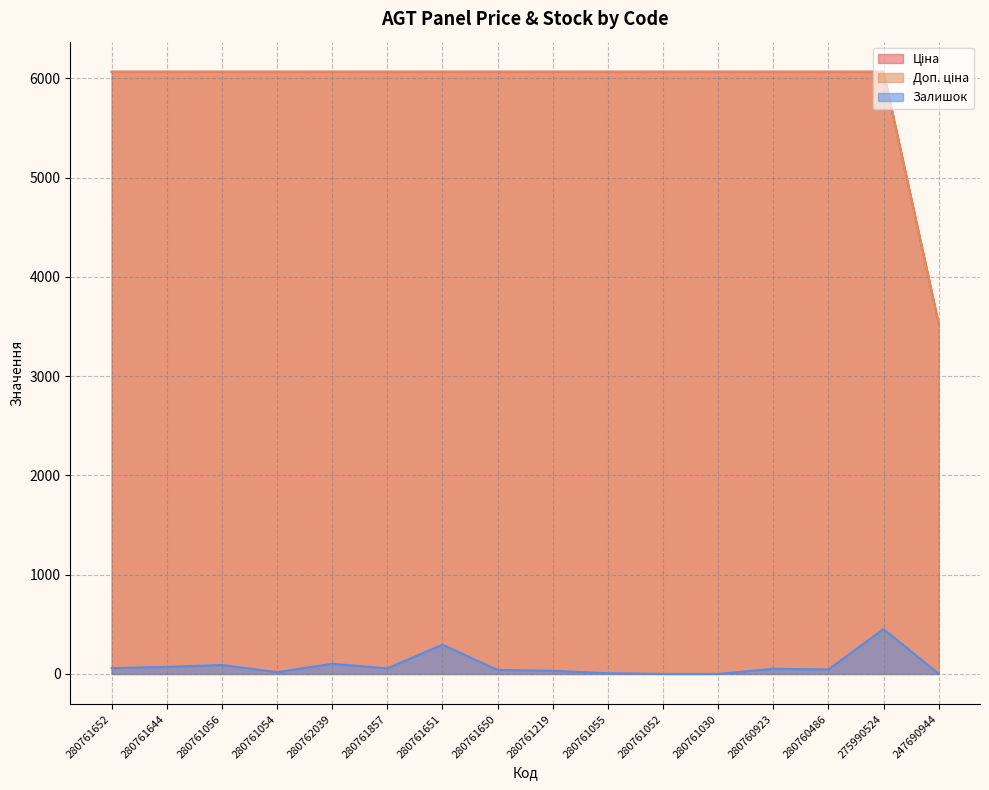

What is the sum of the Ціна values at 280761219 and 280761054?

12134.5